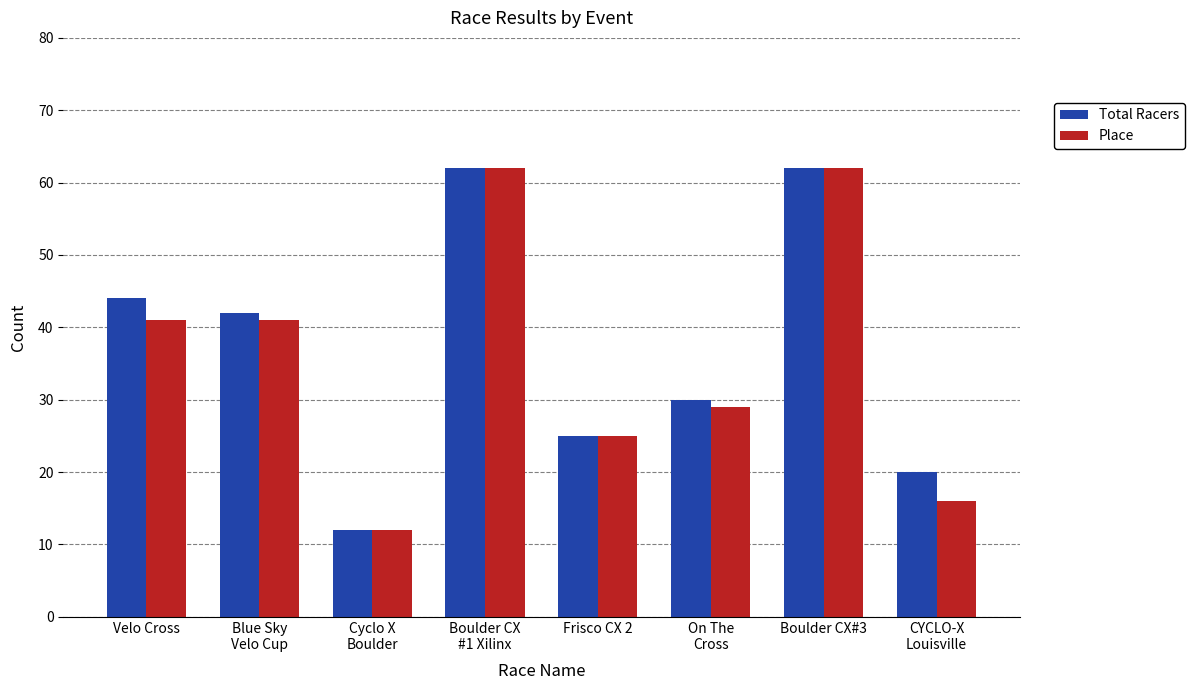

What are all the series names shown in the legend?

Total Racers, Place